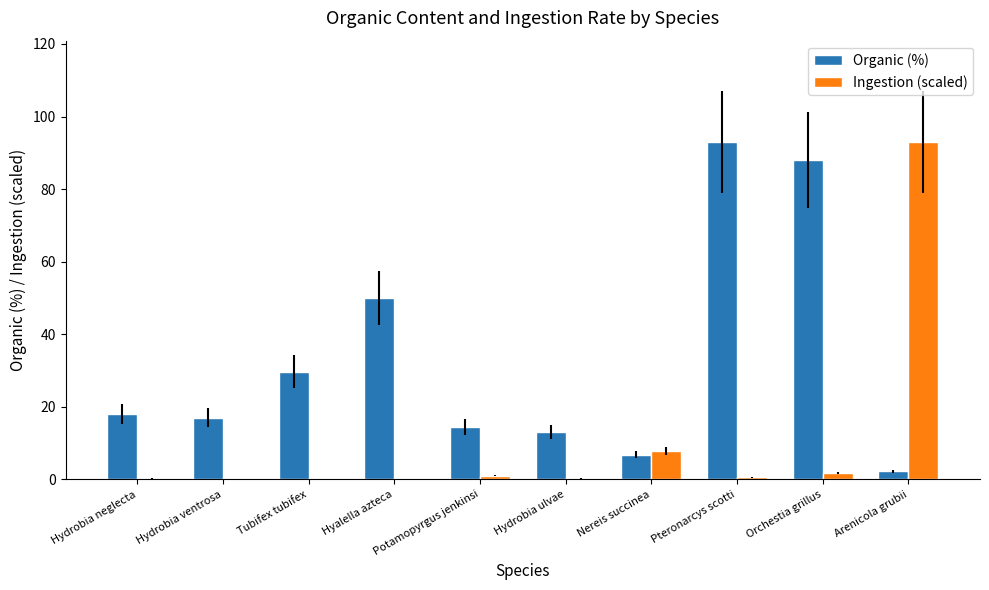

Are the bars grouped side by side (vs. stacked)?

Yes